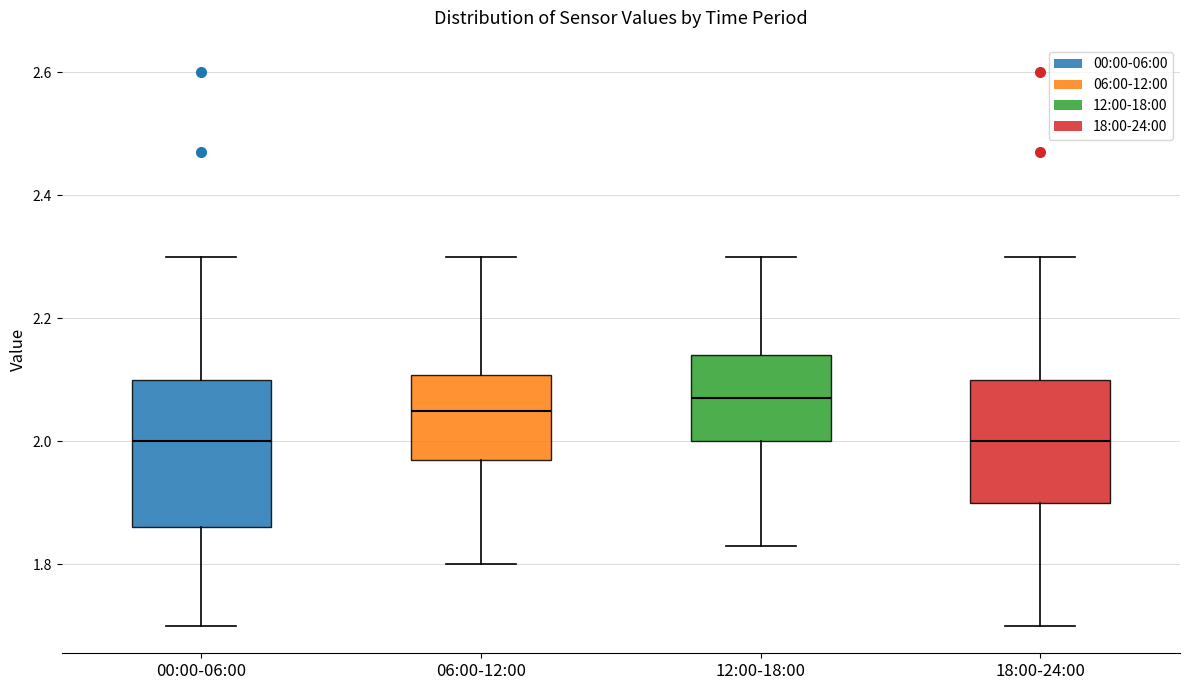

Which box has the highest median line?

12:00-18:00